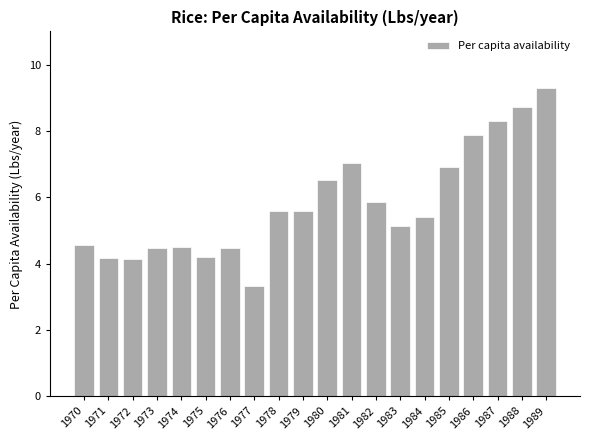

How many values exceed 5?

12